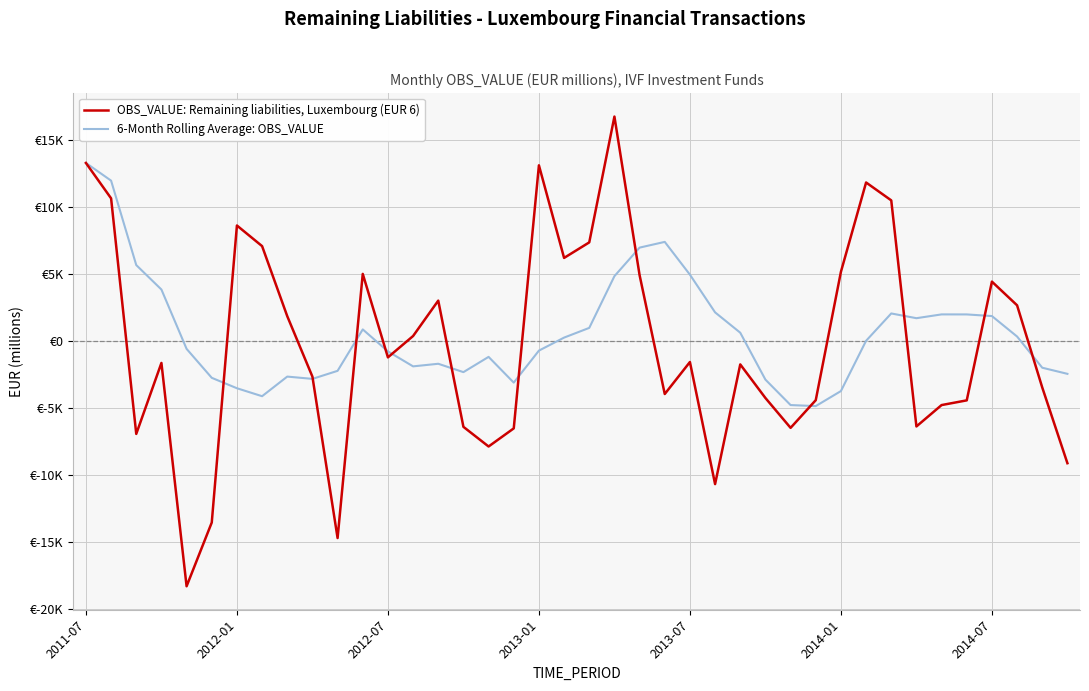

Is this an area chart (filled region under the line)?

No